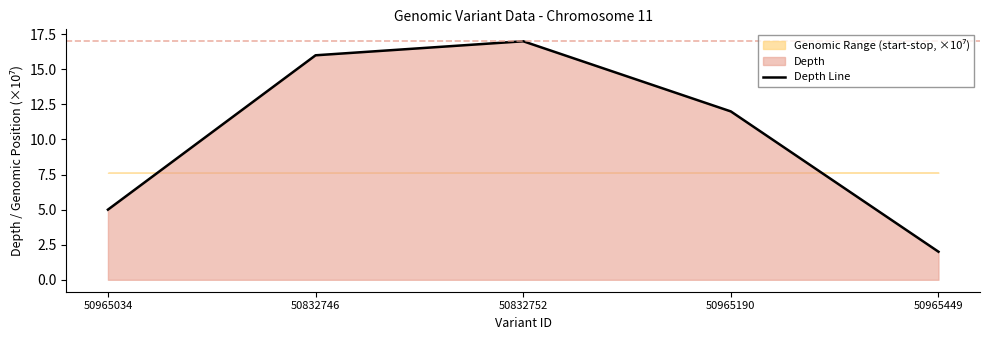

What is the difference between the maximum and minimum values?

15